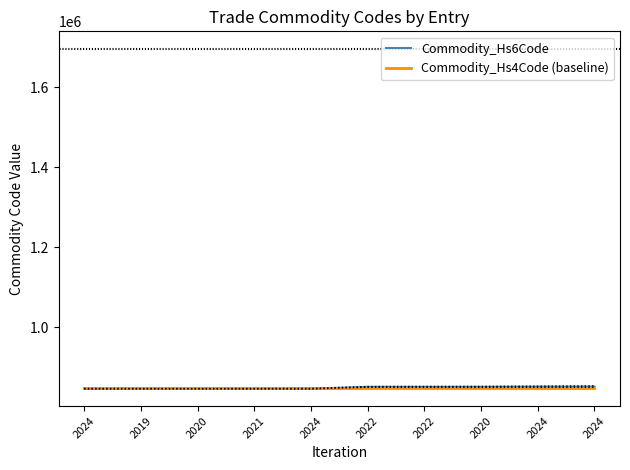

Which series has the largest range (max minus min)?

Commodity_Hs6Code